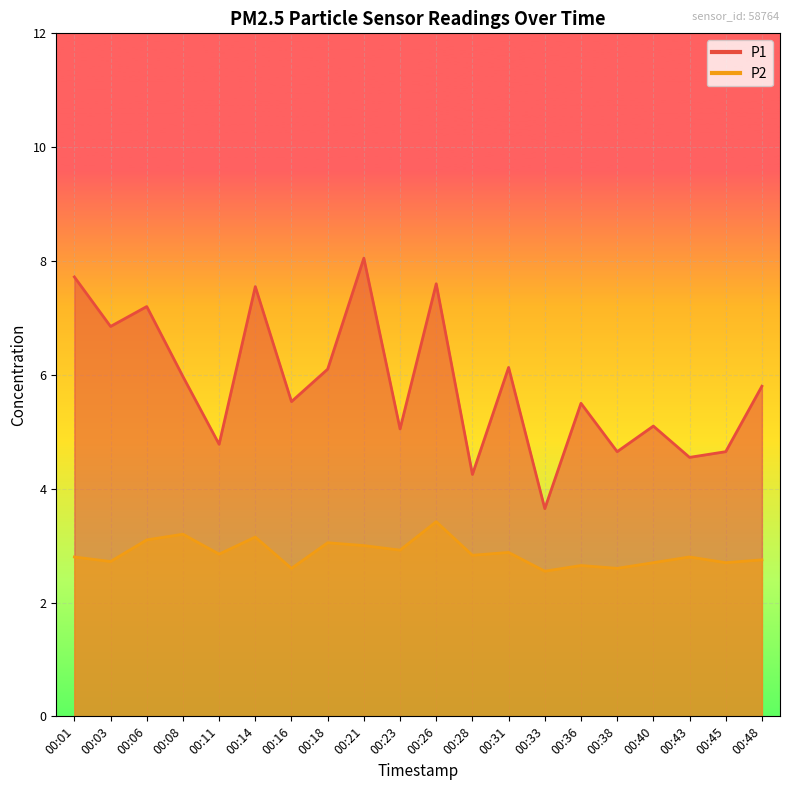

At how many categories does at least one series exceed 4?

19